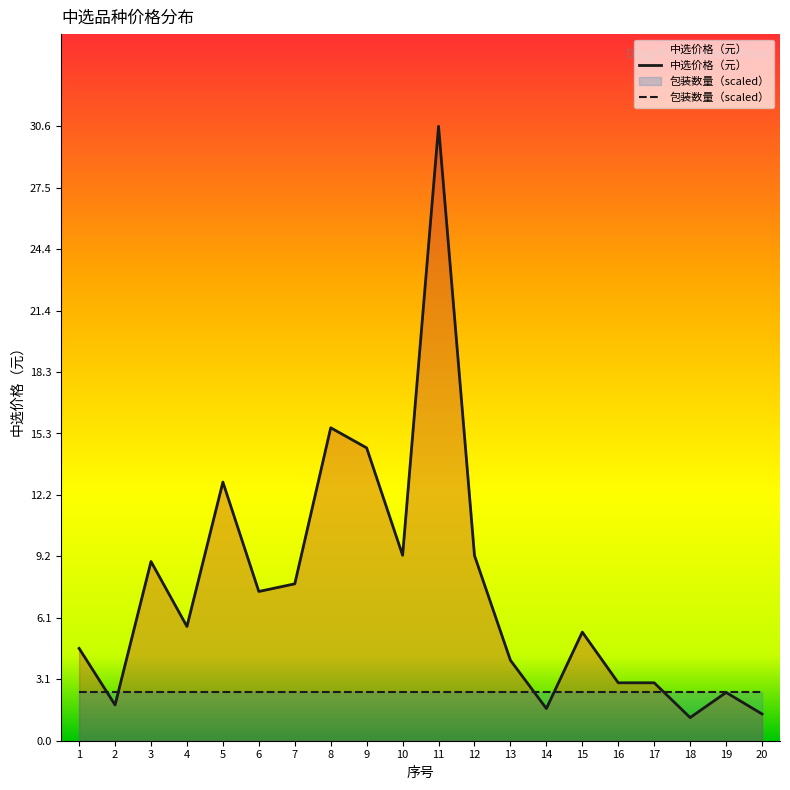

Does the chart display data point markers on the line(s)?

No